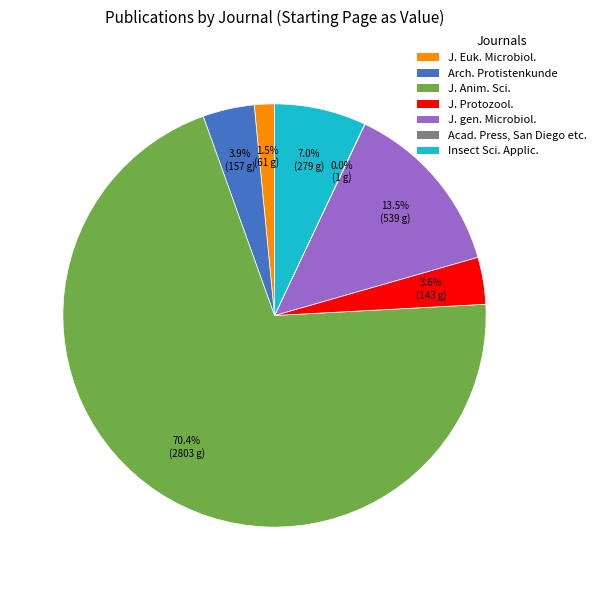

To the nearest percent, what percentage of the pie is J. Anim. Sci.?

70%